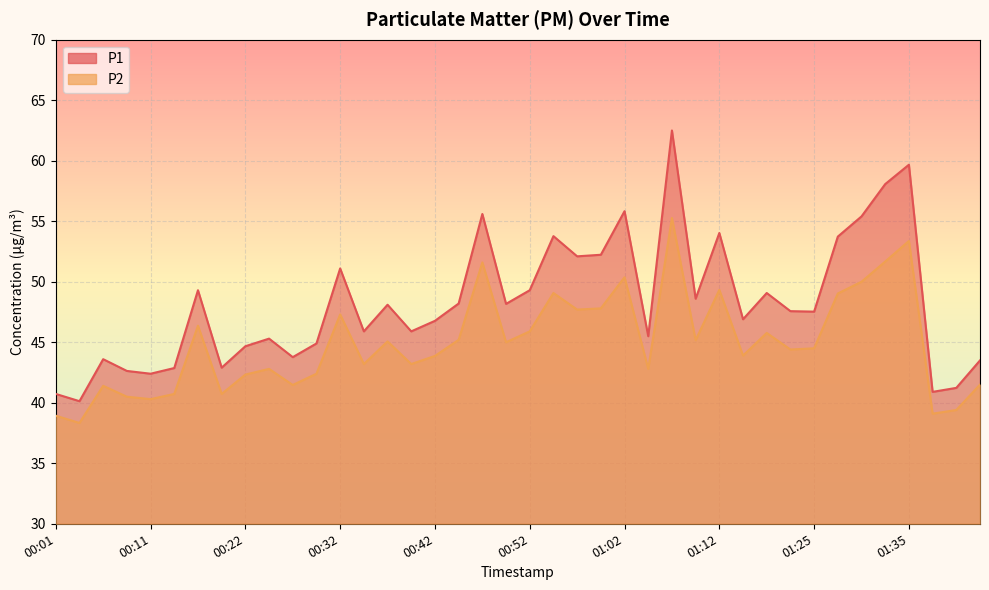

Which label corresponds to the smallest value in the chart?

00:04